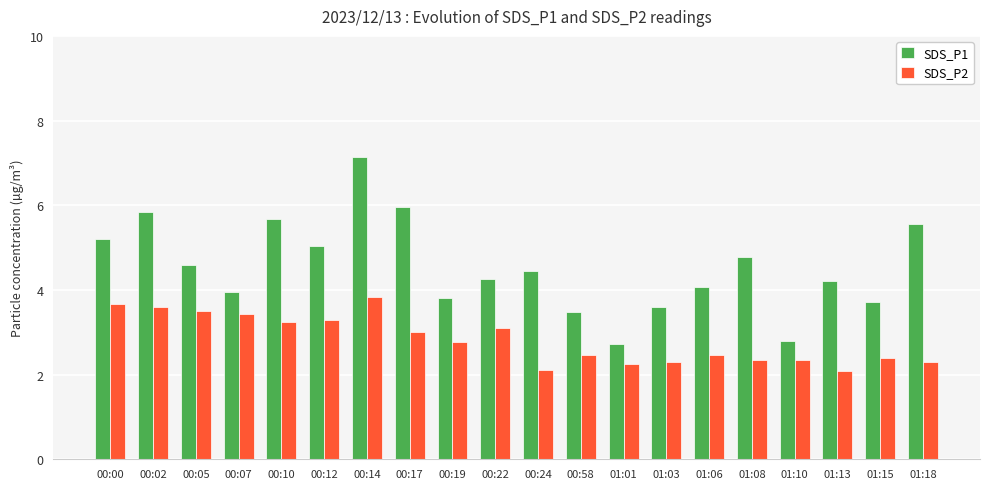

List the series in order of their overall mean, lowest first.

SDS_P2, SDS_P1